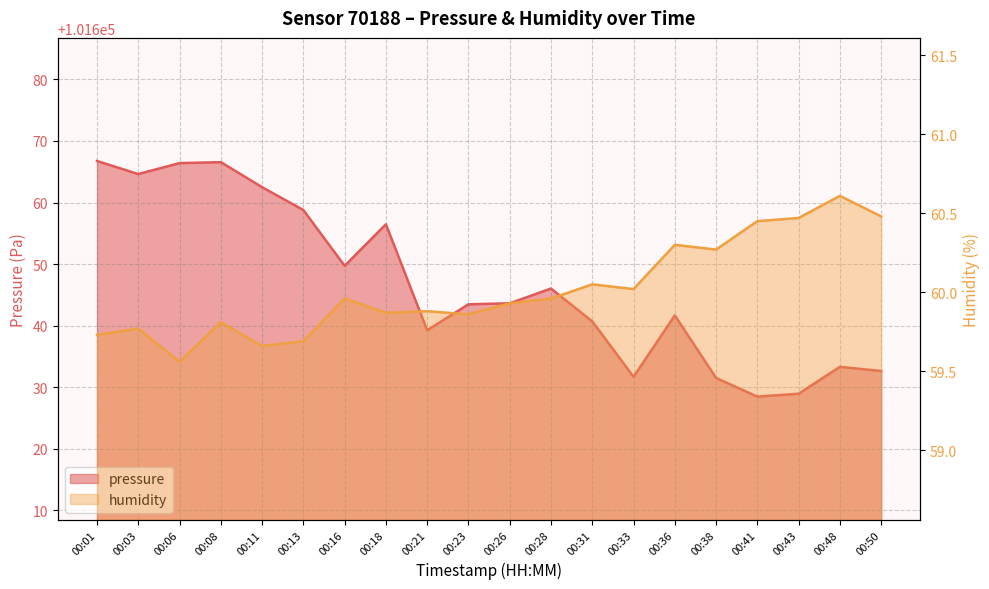

True or false: pressure has more than 1 interior local peaks.

True